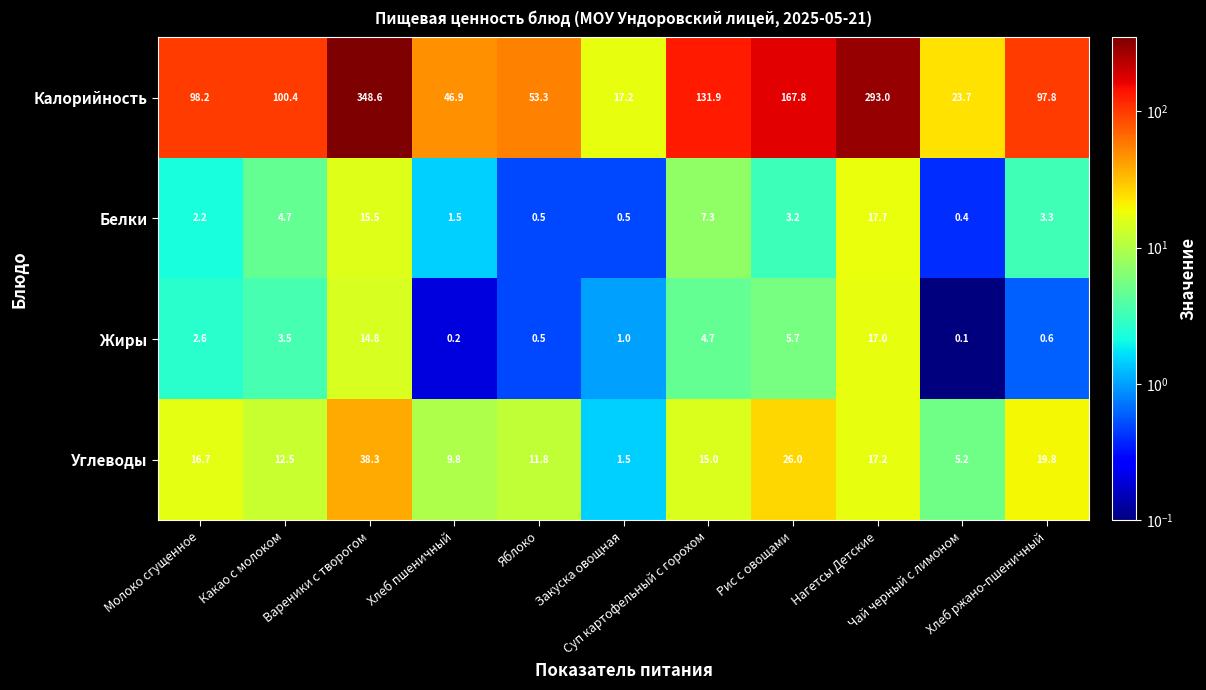

What is the difference between the maximum and minimum values in the Углеводы series?

36.8